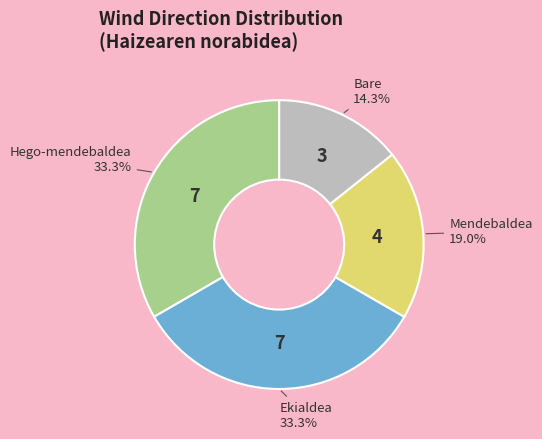

Count the number of slices in the pie.

4